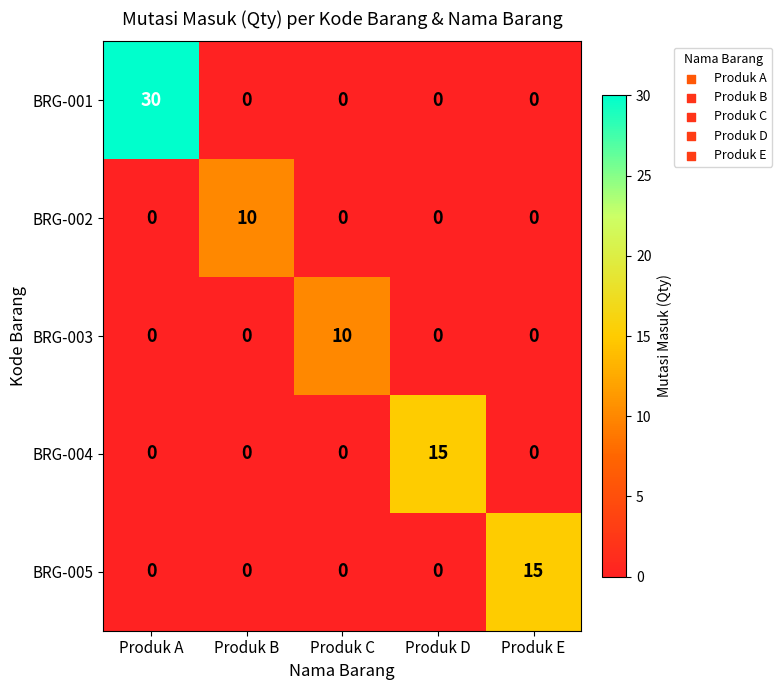

The value of BRG-002 at Produk A is 4. True or false?

False